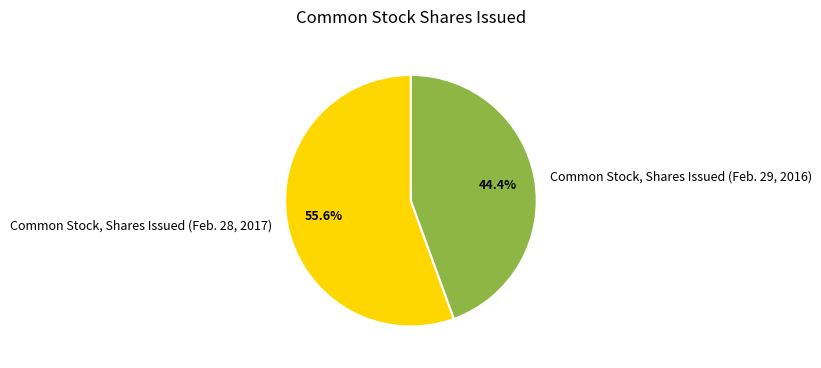

To the nearest percent, what portion does Common Stock, Shares Issued (Feb. 29, 2016) represent?

44%